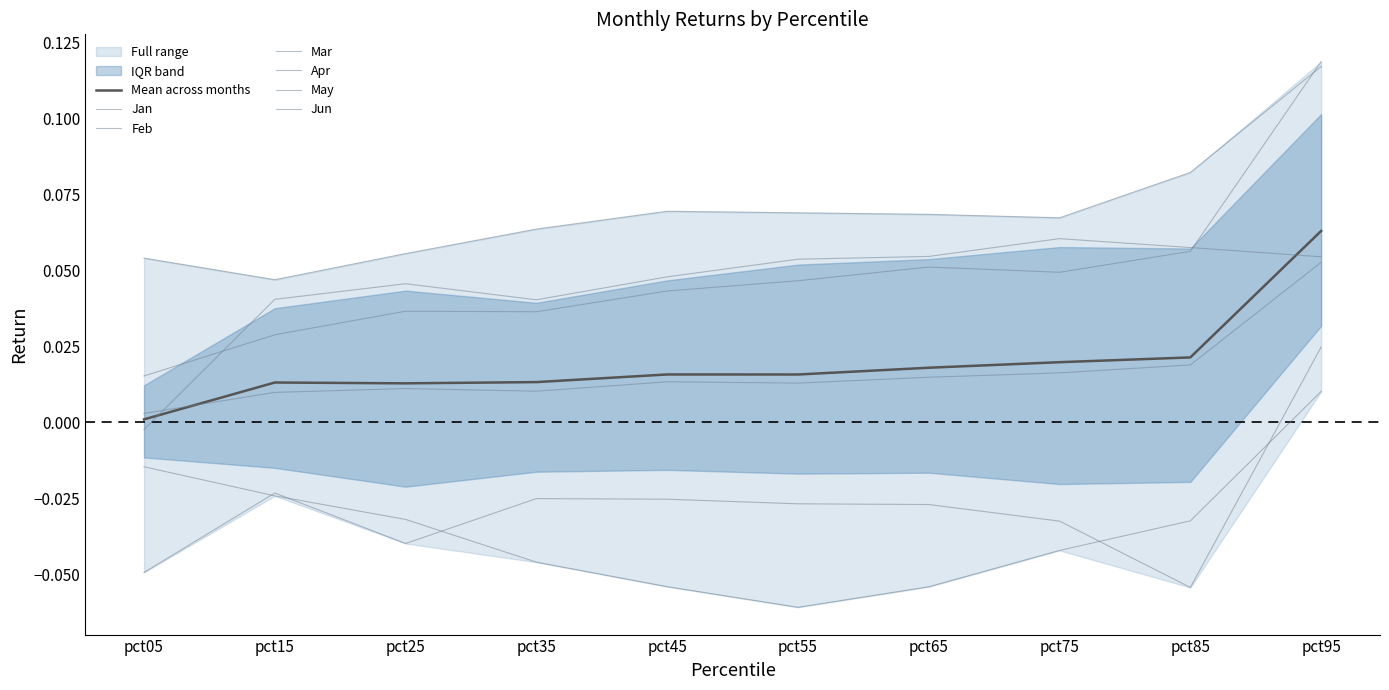

Which has a higher value, pct15 or pct55?

pct55